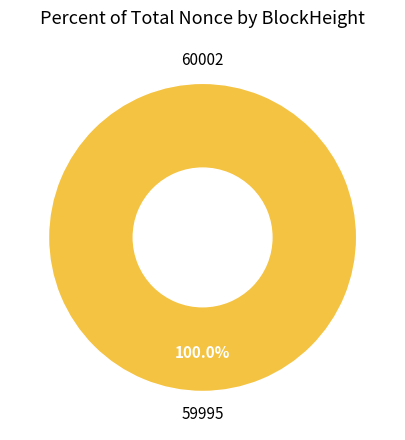

Do 60002 and 59995 together represent more than half of the pie?

Yes